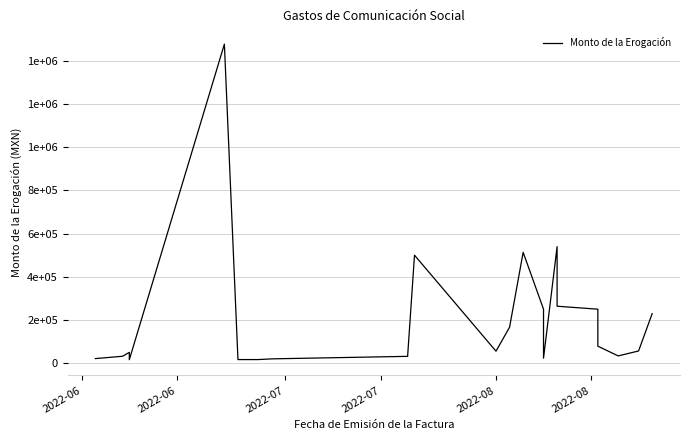

Reading left to right, what are all the values shown in this chart?

21247.5	31999.7	49999.5	15999.8	1477333.4	16666.7	16666.7	20000.0	20000.0	31633.2	38662.8	500000.0	55555.6	166450.6	513276.6	250000.0	23200.0	539619.2	263763.1	250000.0	78725.4	78725.4	33616.8	56541.8	229216.0